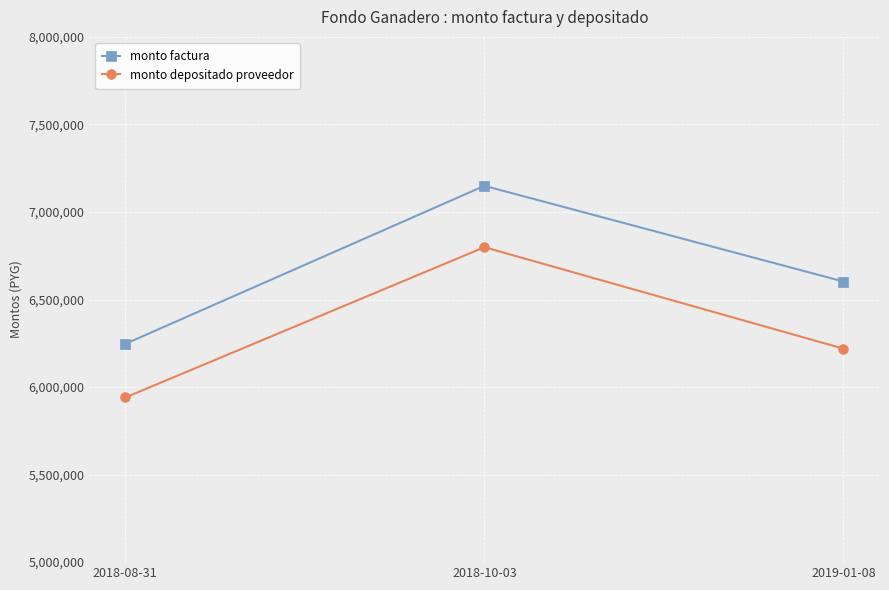

Which series has the widest spread of values?

monto factura